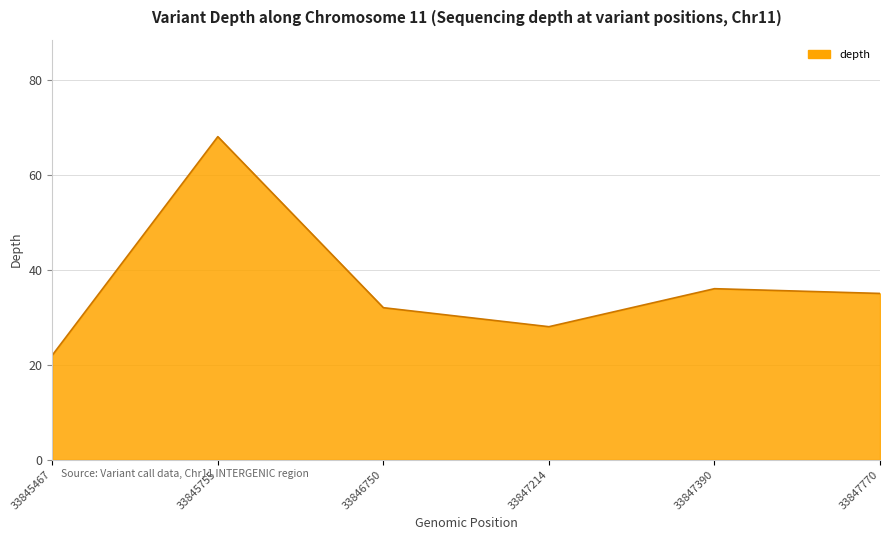

Between 33847390 and 33845755, which is larger?

33845755